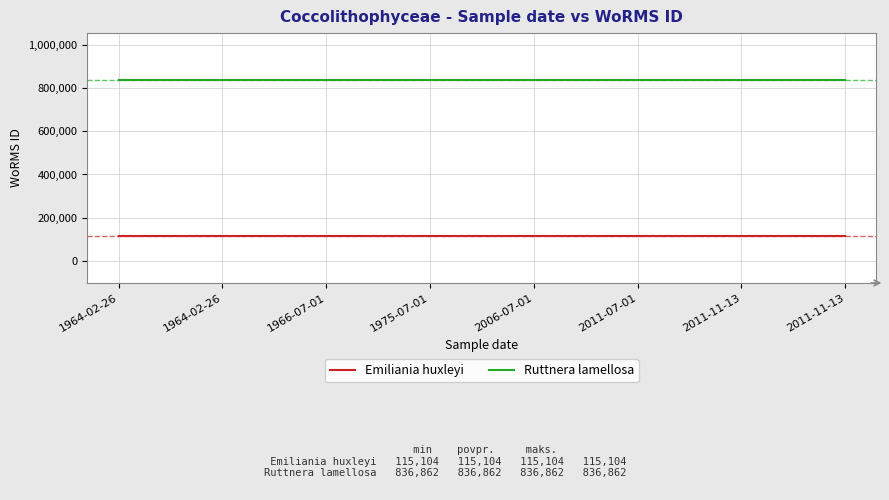

Is this an area chart (filled region under the line)?

No